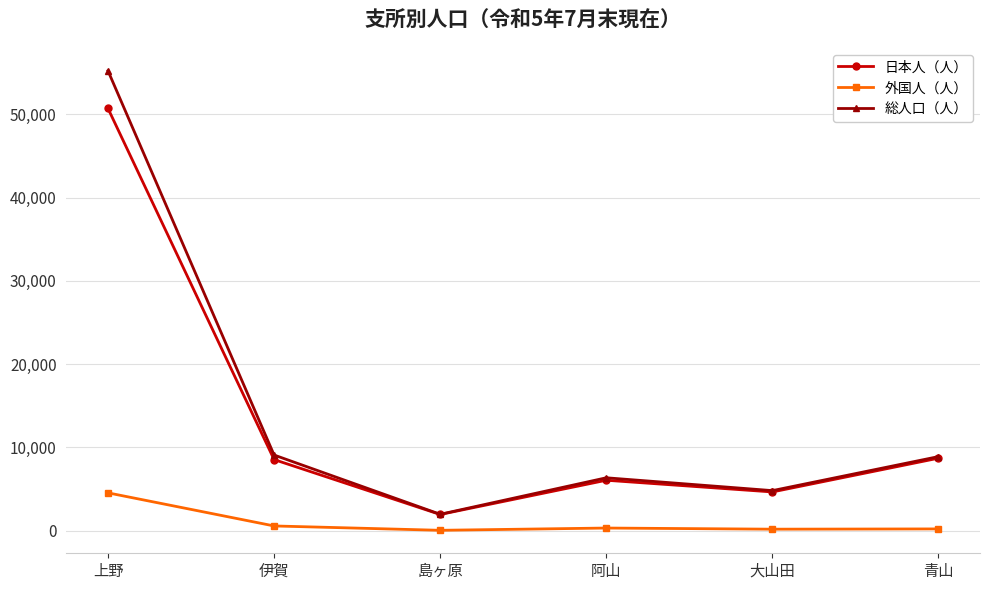

What are all the series names shown in the legend?

日本人（人）, 外国人（人）, 総人口（人）